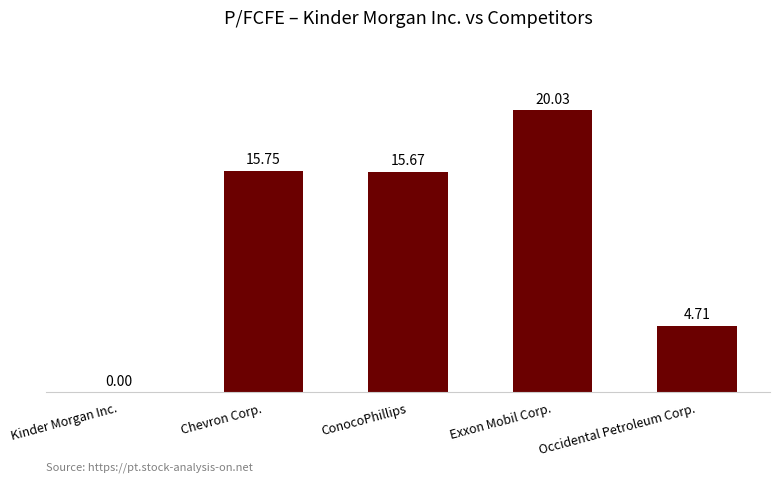

At which label does the data first exceed 15?

Chevron Corp.